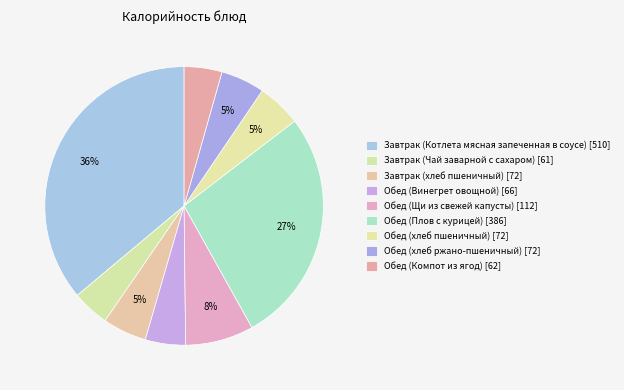

How many slices are in this pie chart?

9